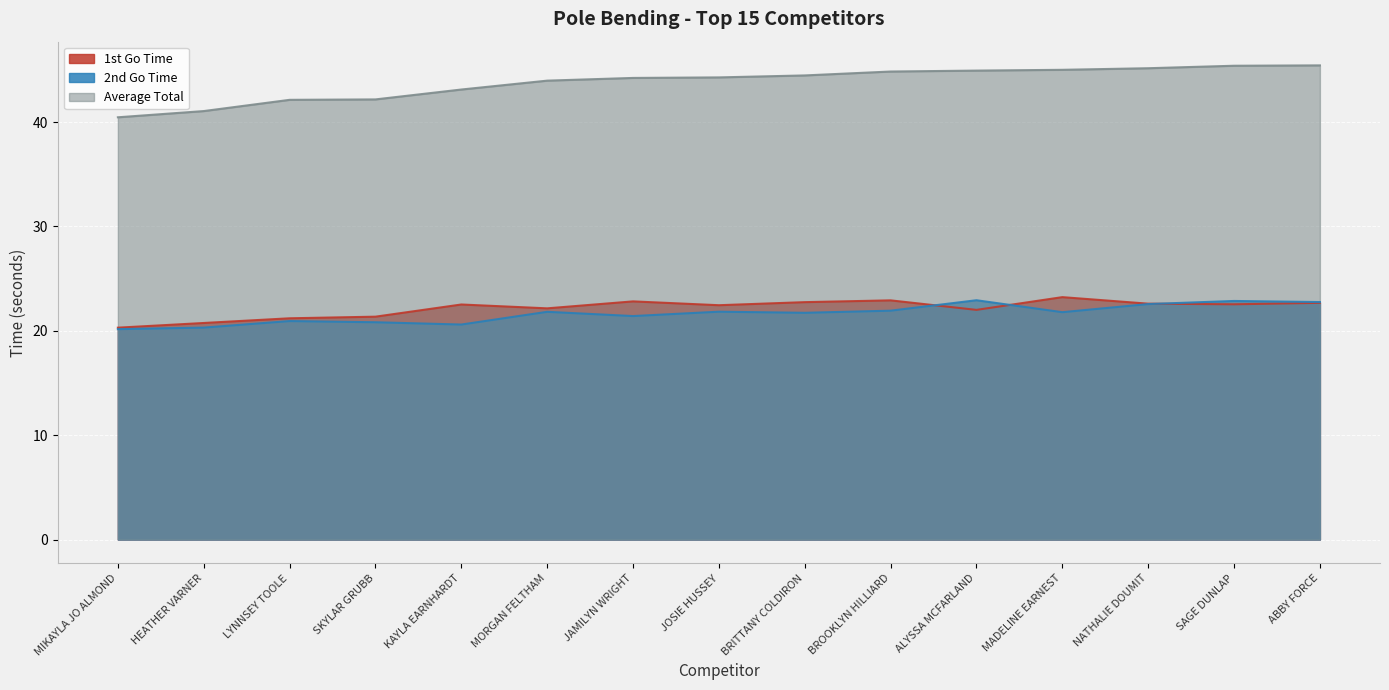

List the labels in order of Average Total value, largest first.

ABBY FORCE, SAGE DUNLAP, NATHALIE DOUMIT, MADELINE EARNEST, ALYSSA MCFARLAND, BROOKLYN HILLIARD, BRITTANY COLDIRON, JOSIE HUSSEY, JAMILYN WRIGHT, MORGAN FELTHAM, KAYLA EARNHARDT, SKYLAR GRUBB, LYNNSEY TOOLE, HEATHER VARNER, MIKAYLA JO ALMOND